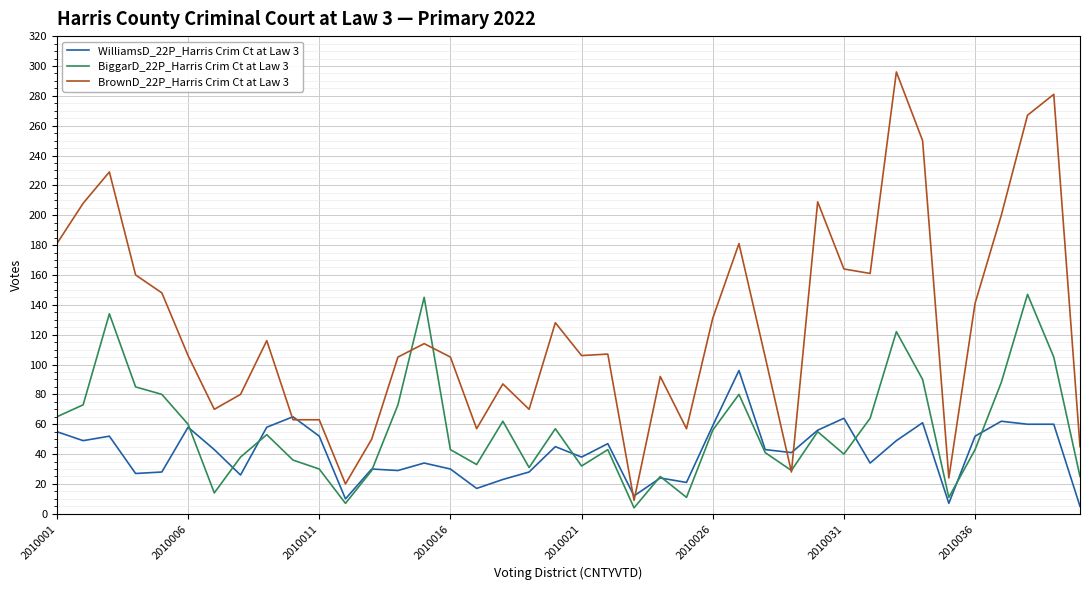

Which series has the largest range (max minus min)?

BrownD_22P_Harris Crim Ct at Law 3